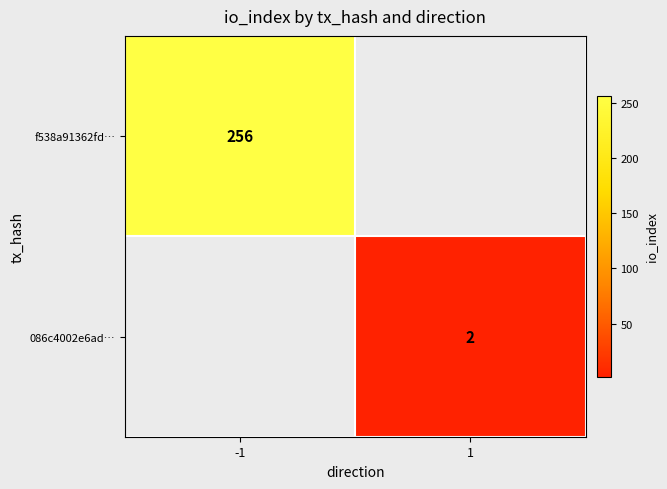

The value of 086c4002e6ad… at 1 is 3. True or false?

False